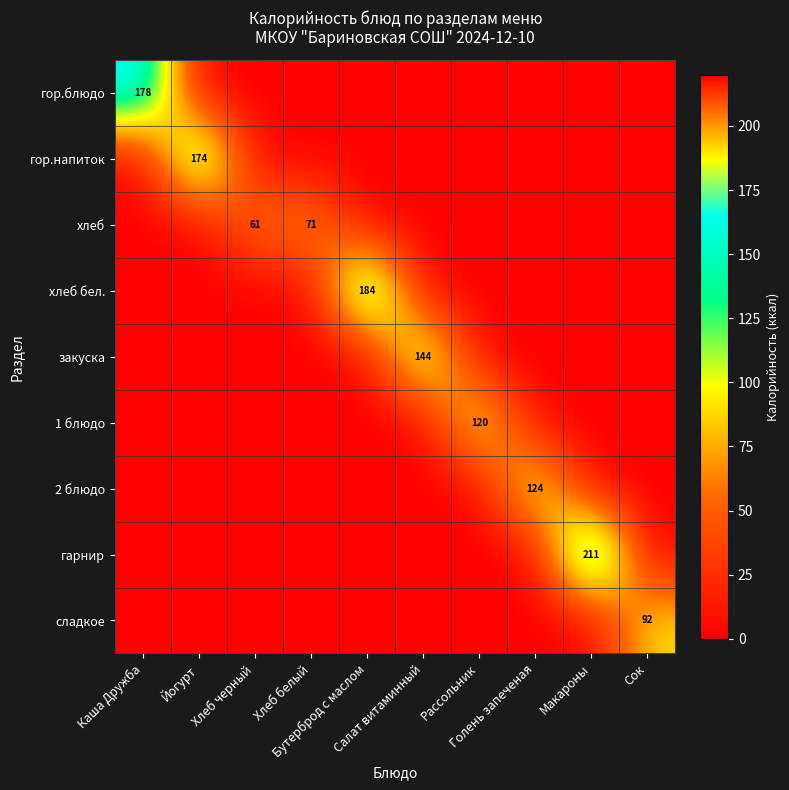

List the series in order of their peak value, highest first.

гарнир, хлеб бел., гор.блюдо, гор.напиток, закуска, 2 блюдо, 1 блюдо, сладкое, хлеб